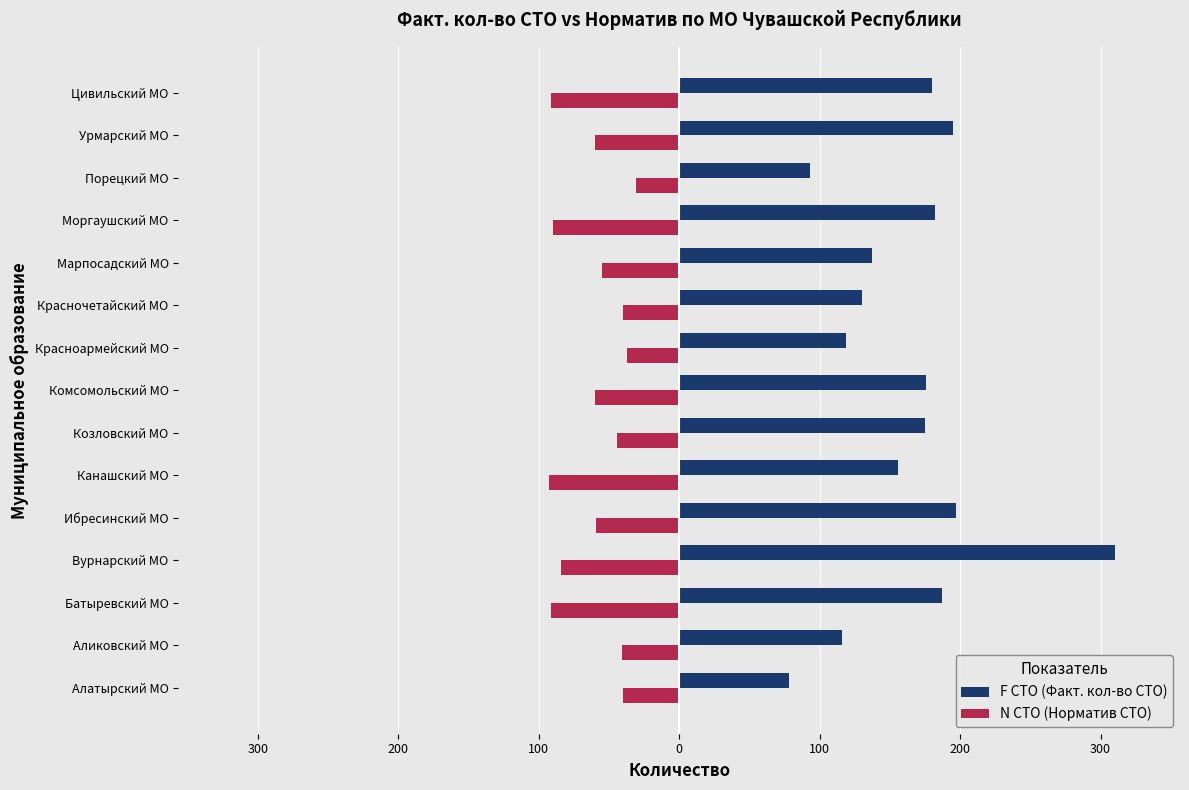

What are all the series names shown in the legend?

F СТО (Факт. кол-во СТО), N СТО (Норматив СТО)